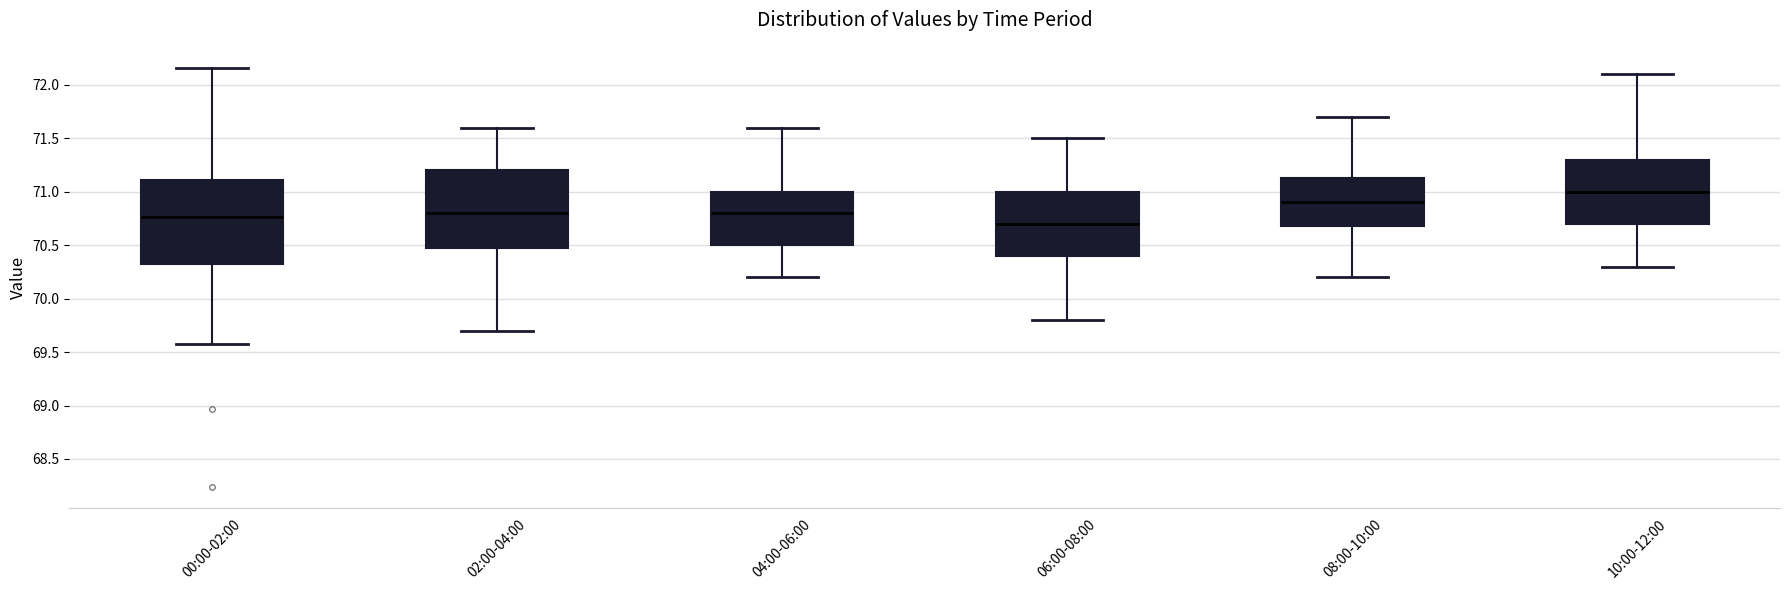

Where is the lower edge of the box for 04:00-06:00 on the y-axis? The values are not printed on the chart, so give them approximately, as read against the axis.

70.50